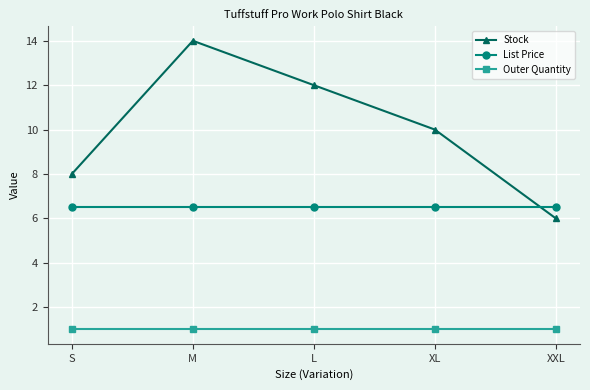

Is it true that List Price equals 11.3 at XL?

False